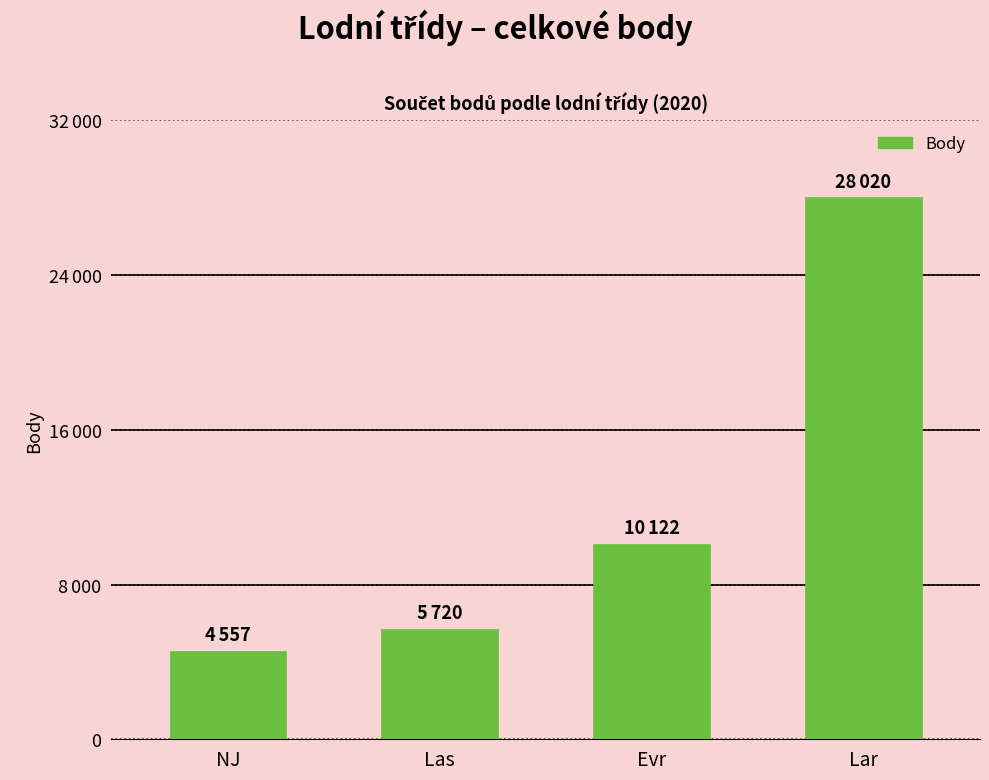

Does the chart contain any negative values?

No